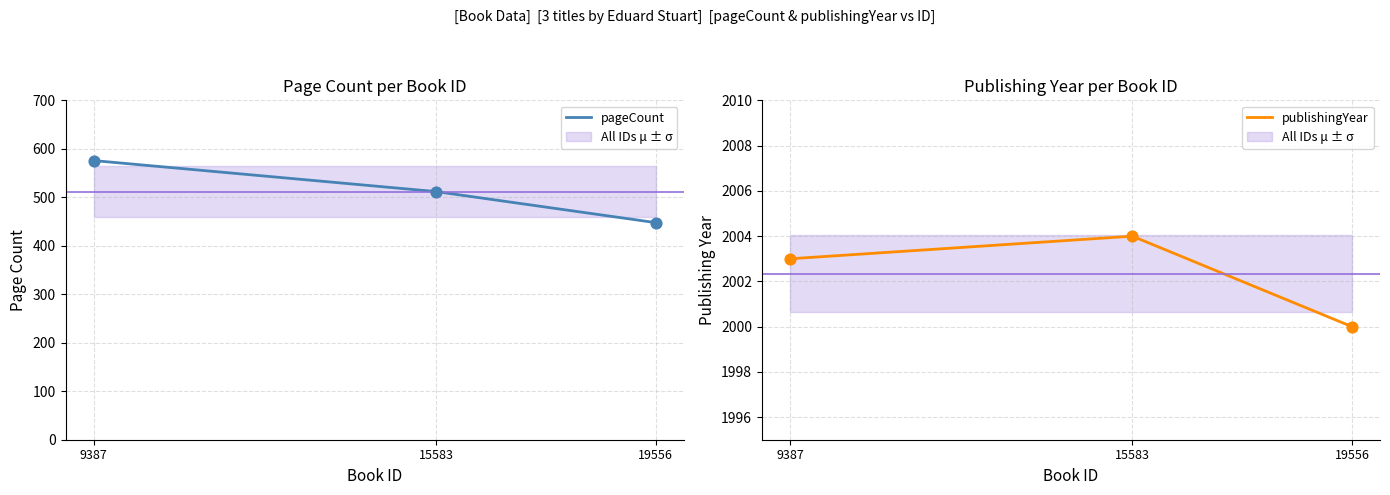

What are all the series names shown in the legend?

pageCount, publishingYear